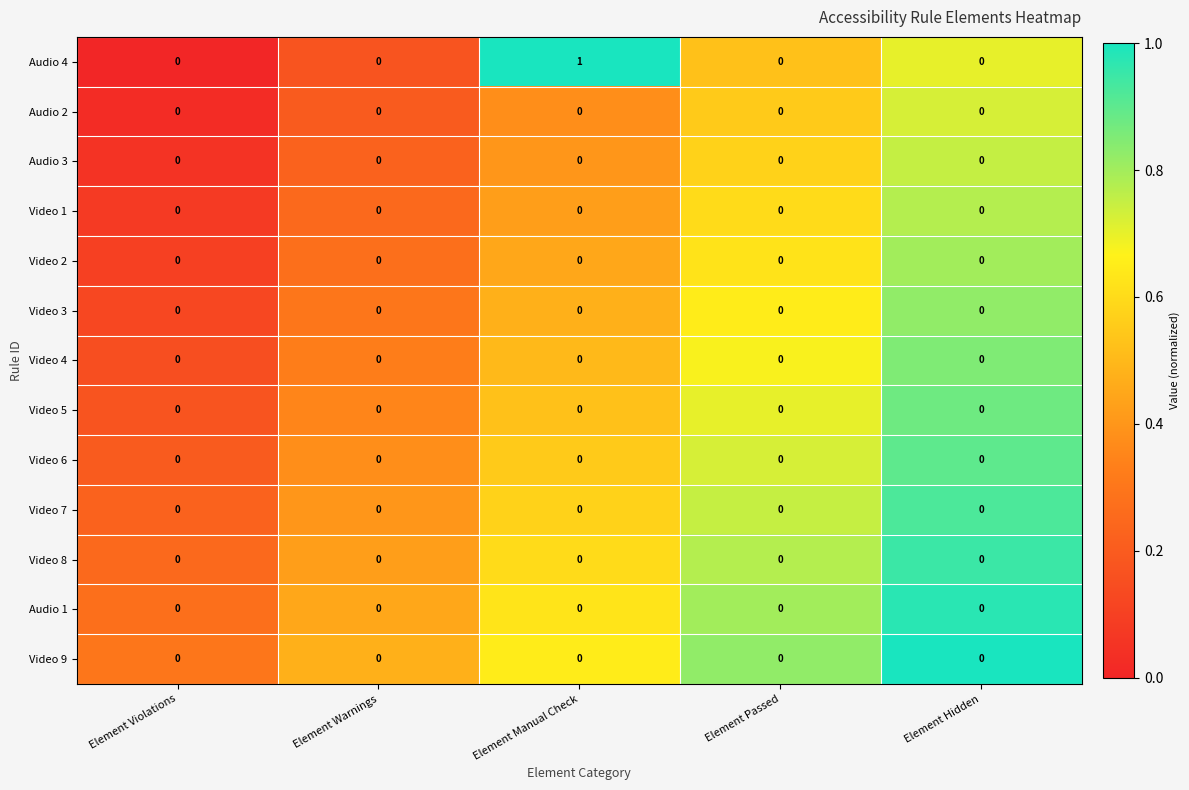

Between Element Manual Check and Element Hidden, which series saw the biggest shift?

Audio 4